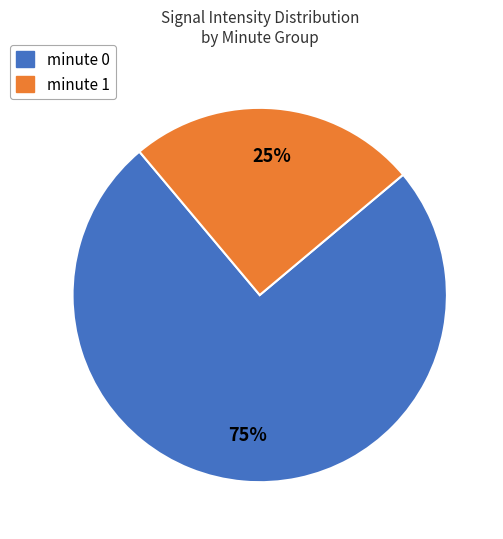

The minute 1 slice represents 37% of the pie. True or false?

False